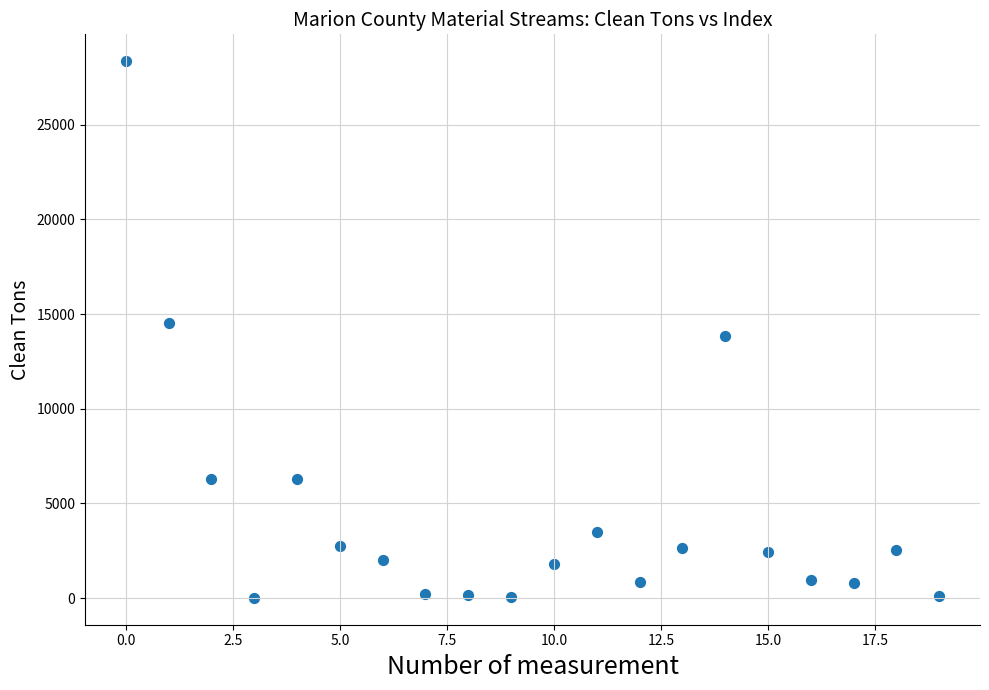

What is the range of Y values (max minus min)?

28339.8